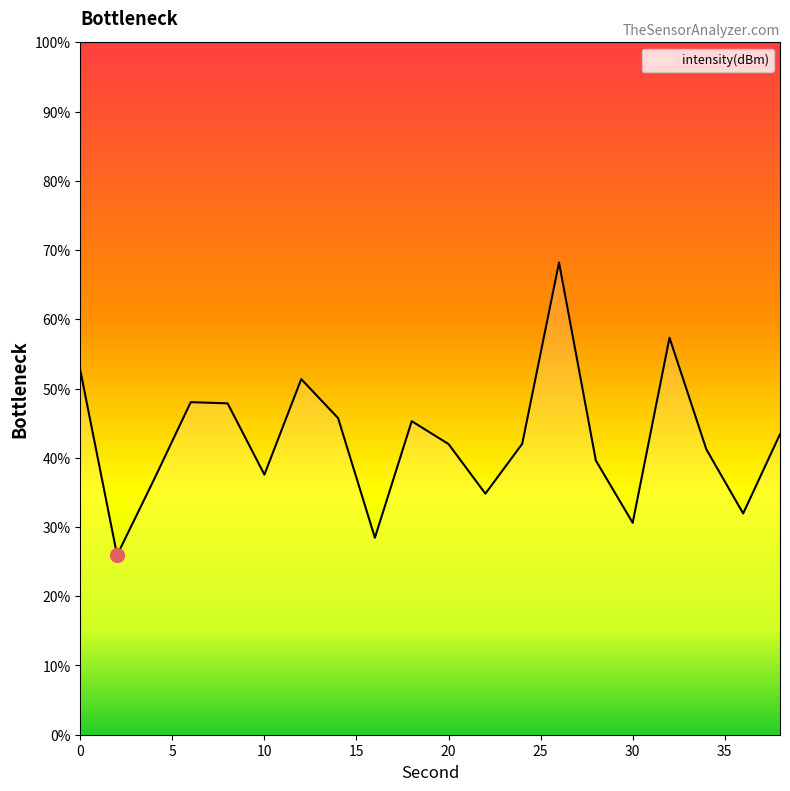

What is the minimum value shown in the chart?

25.9